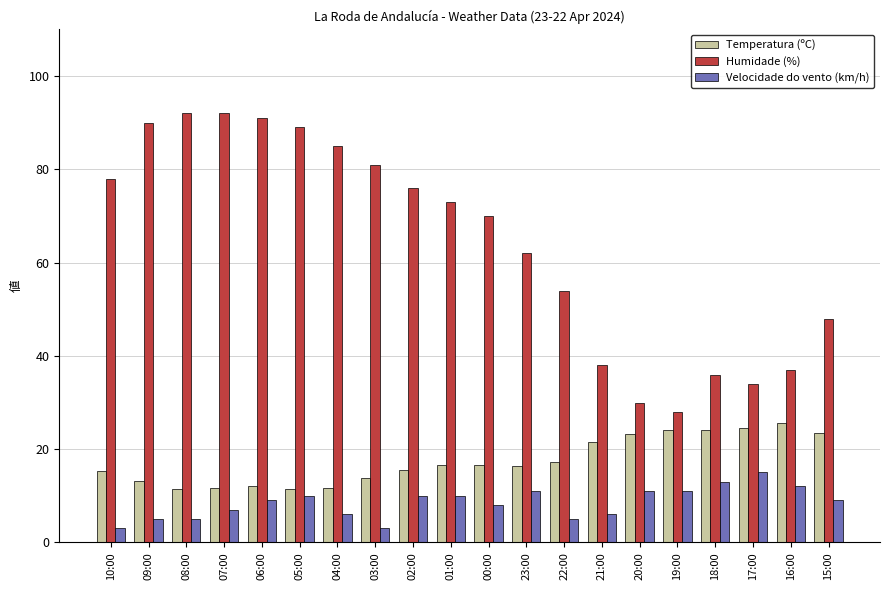

At which label is Humidade (%) closest to 60?

23:00